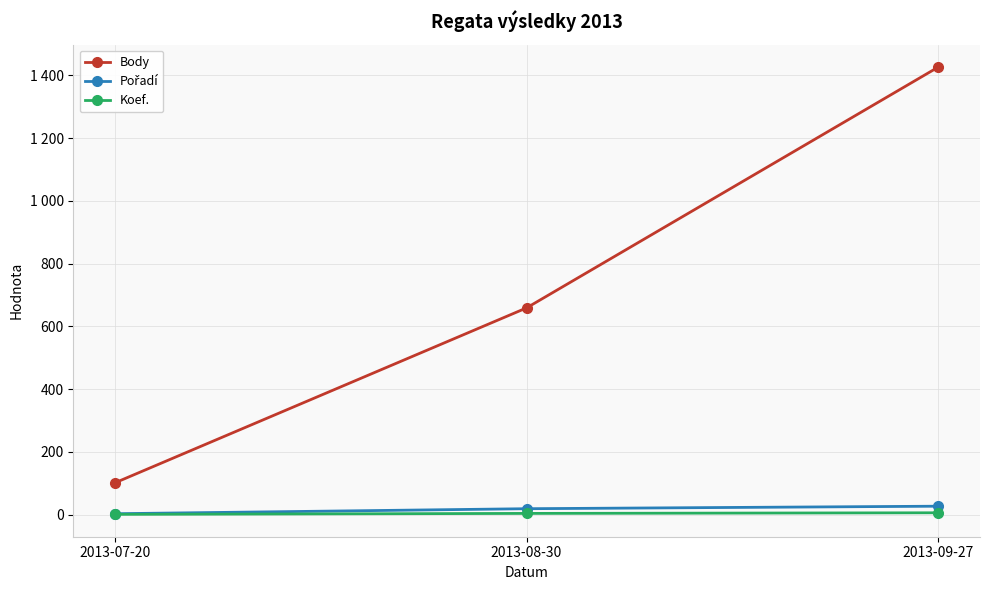

What is the greatest value displayed?

1427